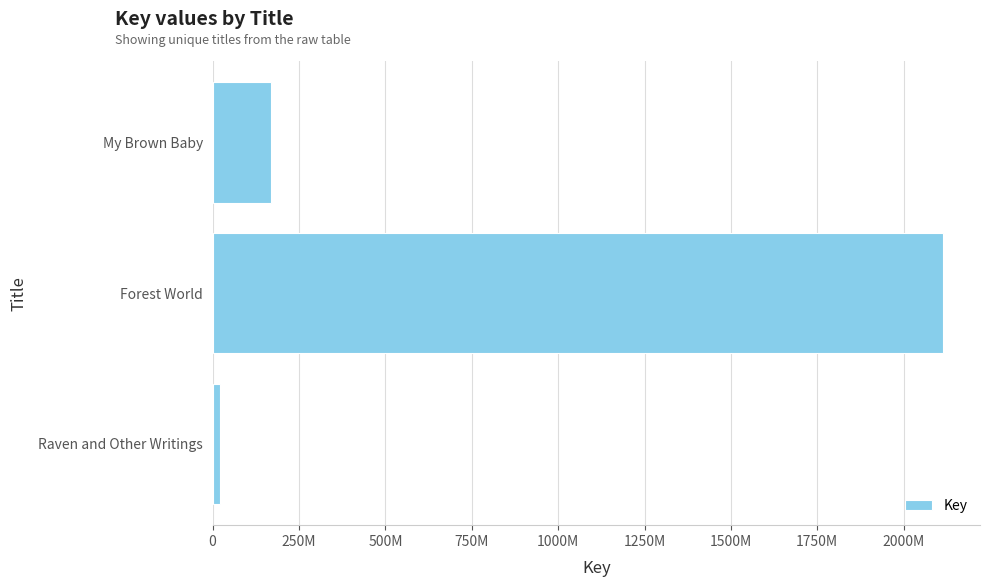

Are the bars grouped side by side (vs. stacked)?

No